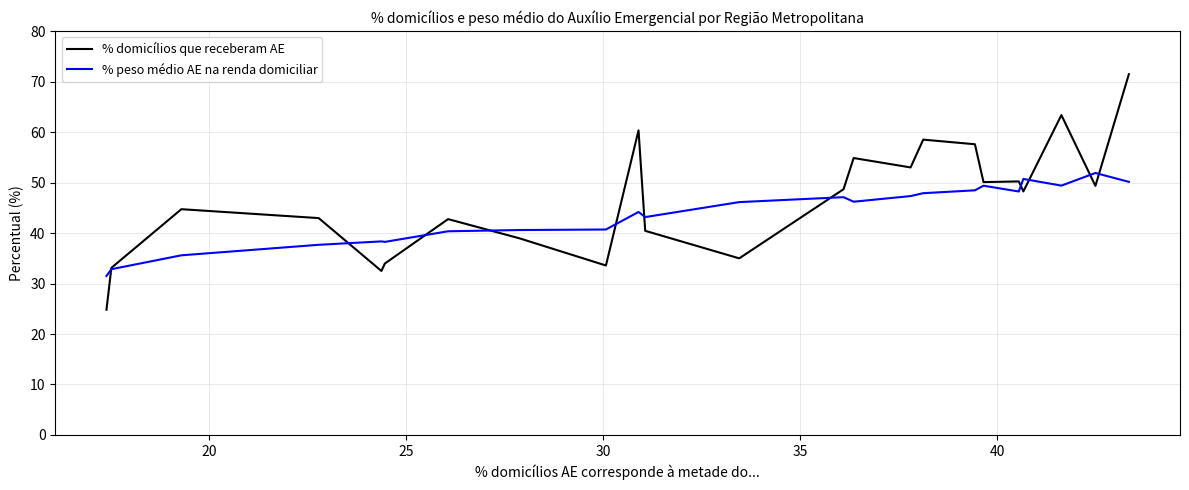

How many series are shown in this chart?

2